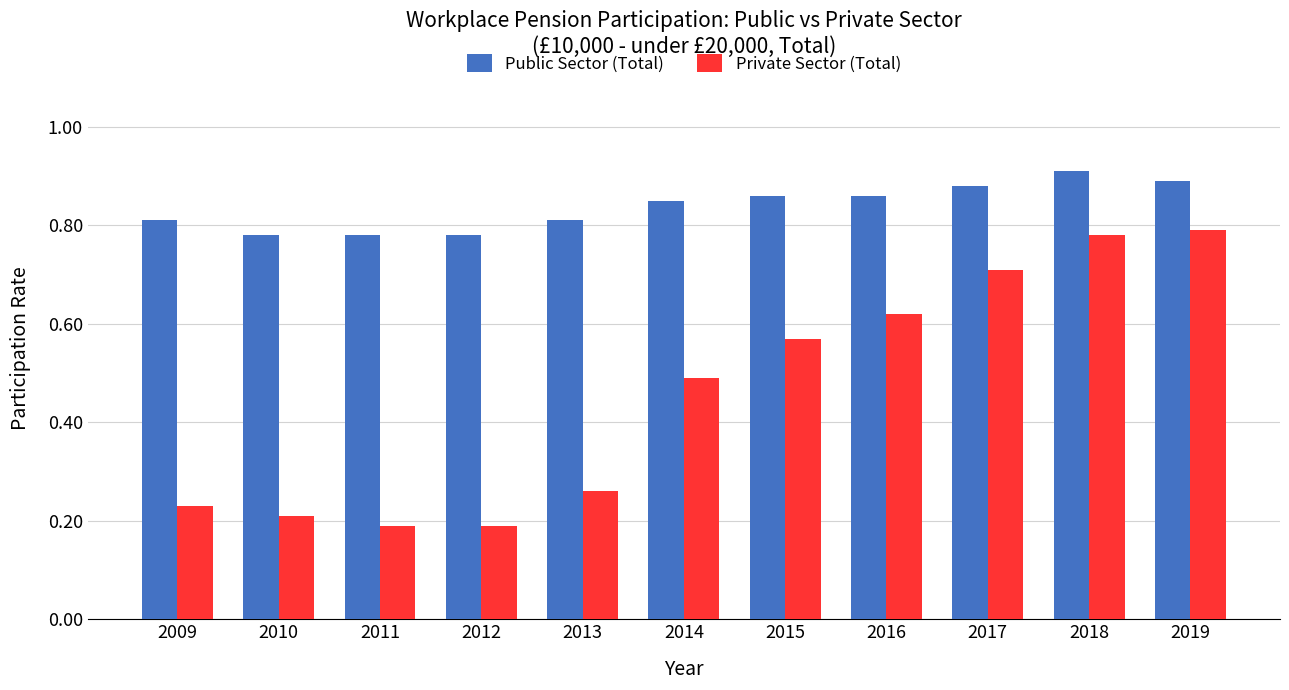

Rank the series by their maximum value, from lowest to highest.

Private Sector (Total), Public Sector (Total)